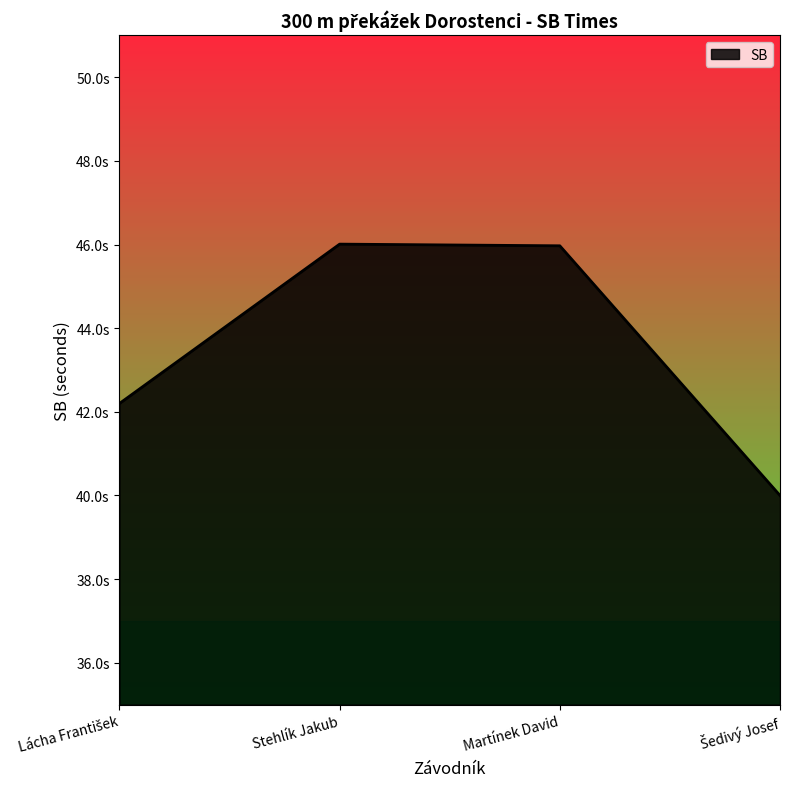

What is the label of the 2nd point from the left?

Stehlík Jakub